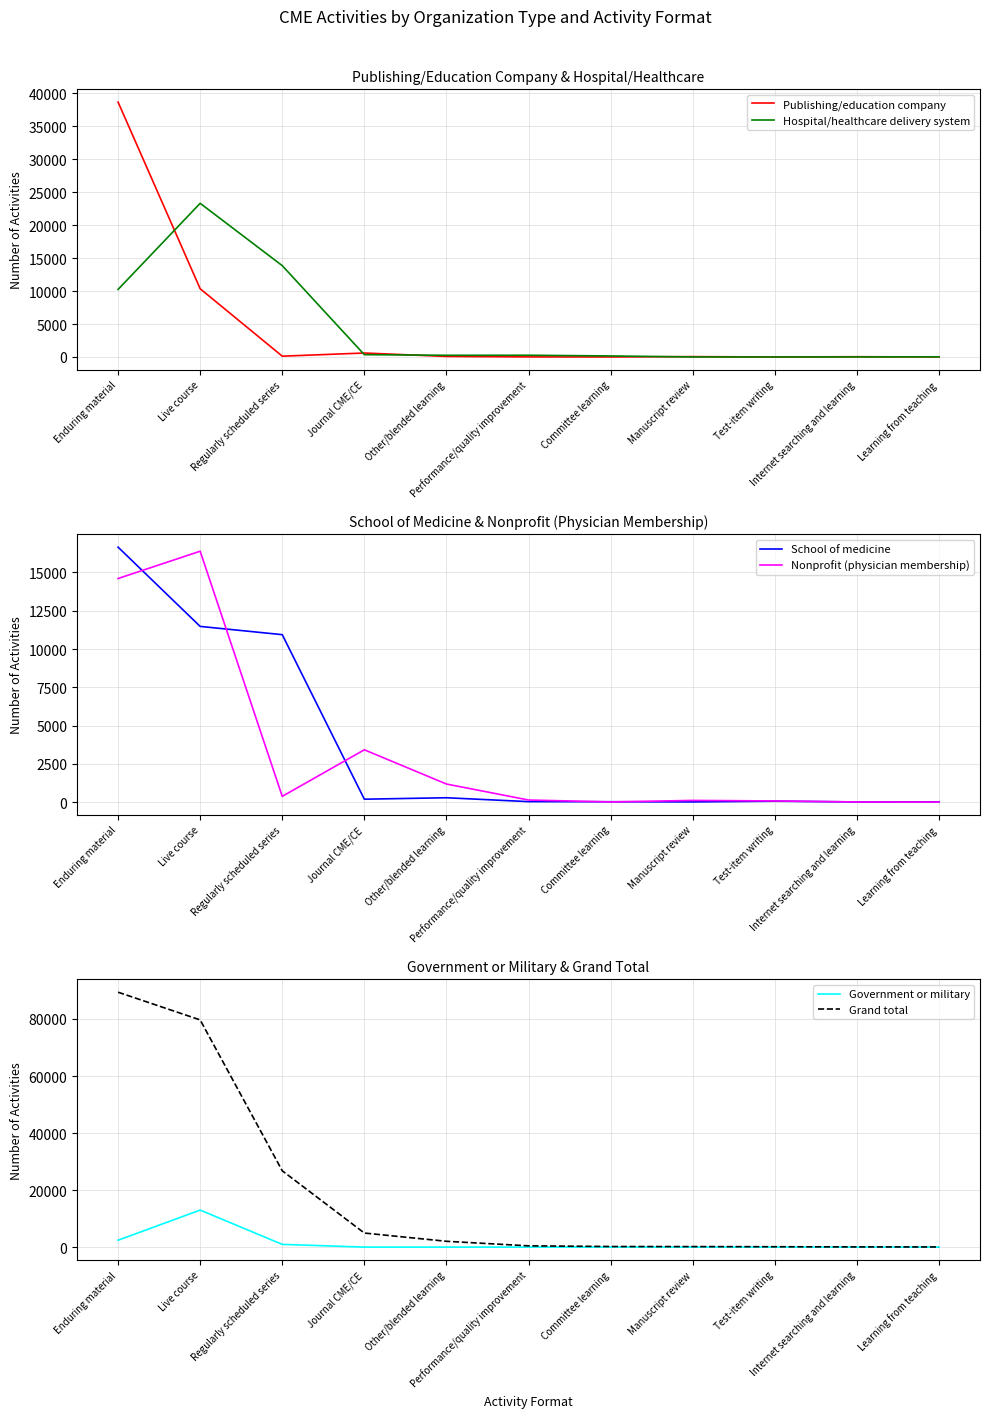

What is the sum of the Hospital/healthcare delivery system values at Regularly scheduled series and Manuscript review?

13865